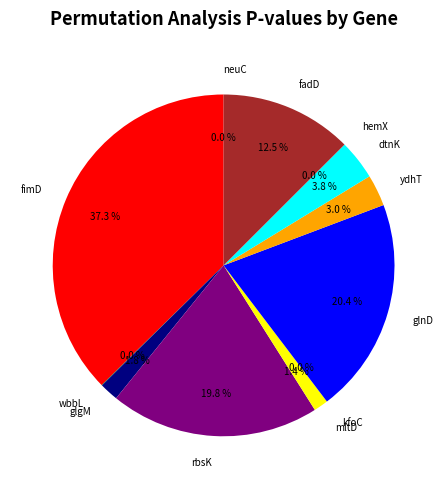

Which slice is the smallest?

kfoC